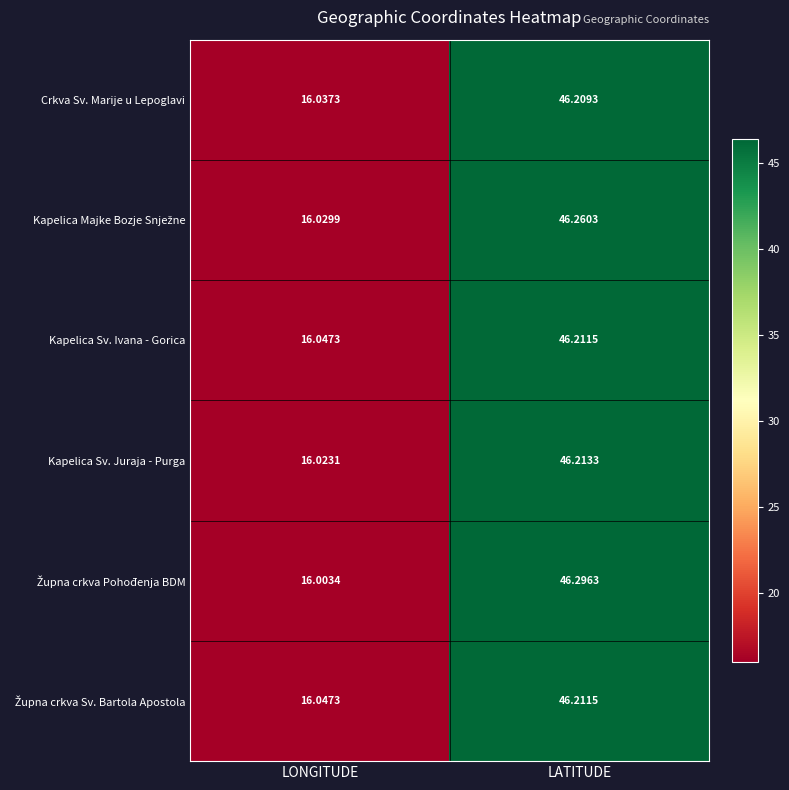

Is the value of Kapelica Sv. Ivana - Gorica at LONGITUDE greater than the value of Kapelica Sv. Juraja - Purga at LATITUDE?

No